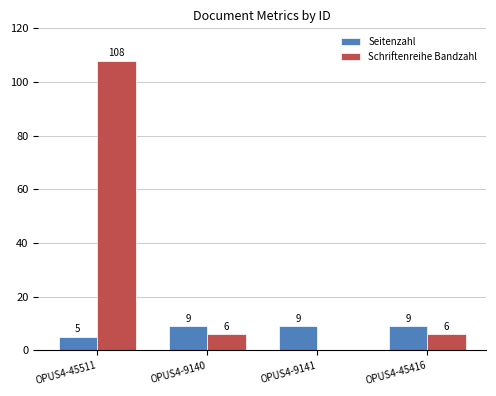

Are the bars horizontal?

No